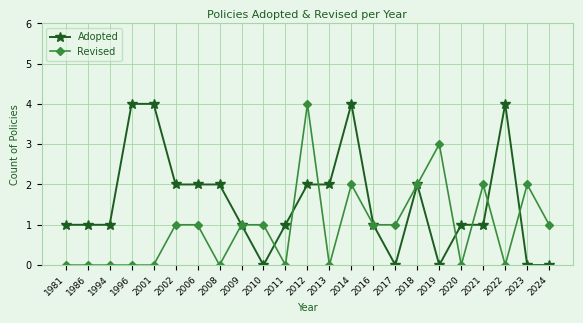

True or false: Adopted has more than 0 interior local peaks.

True